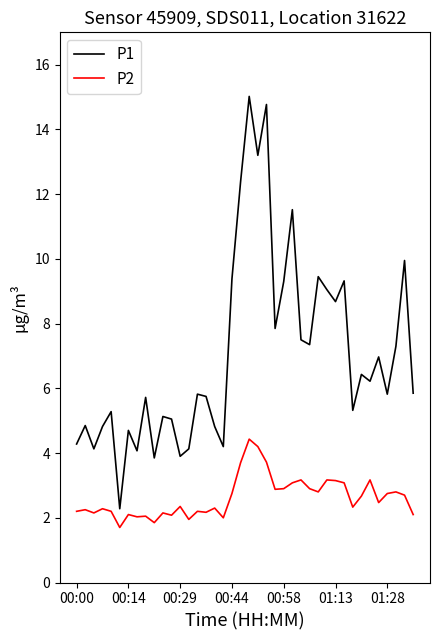

What are all the series names shown in the legend?

P1, P2